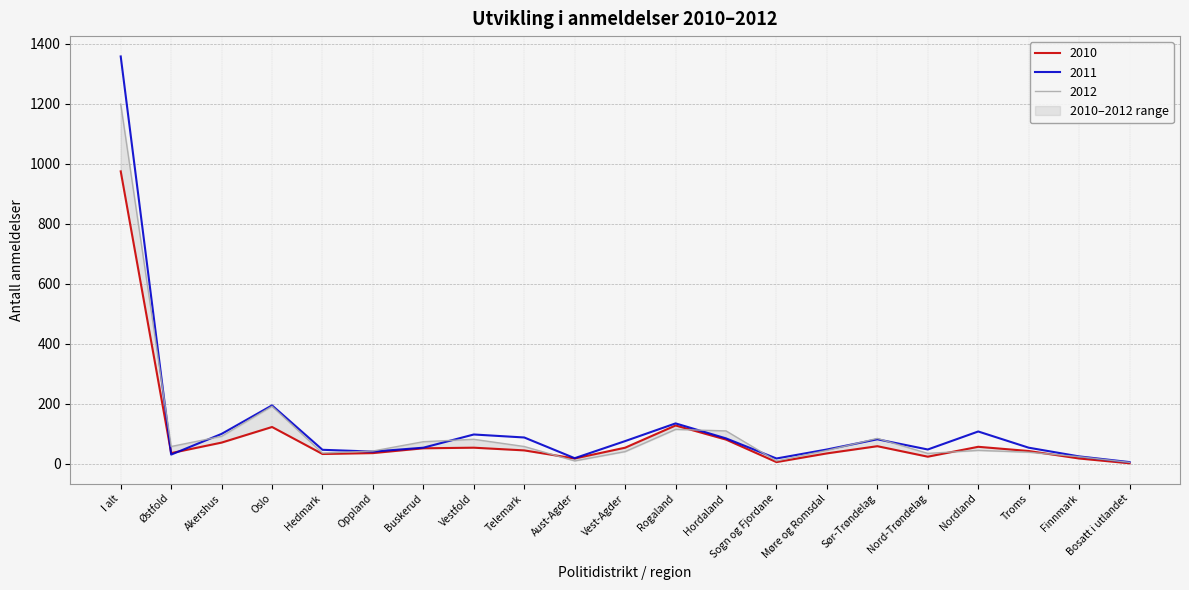

At which category does 2012 reach its first local peak?

Oslo